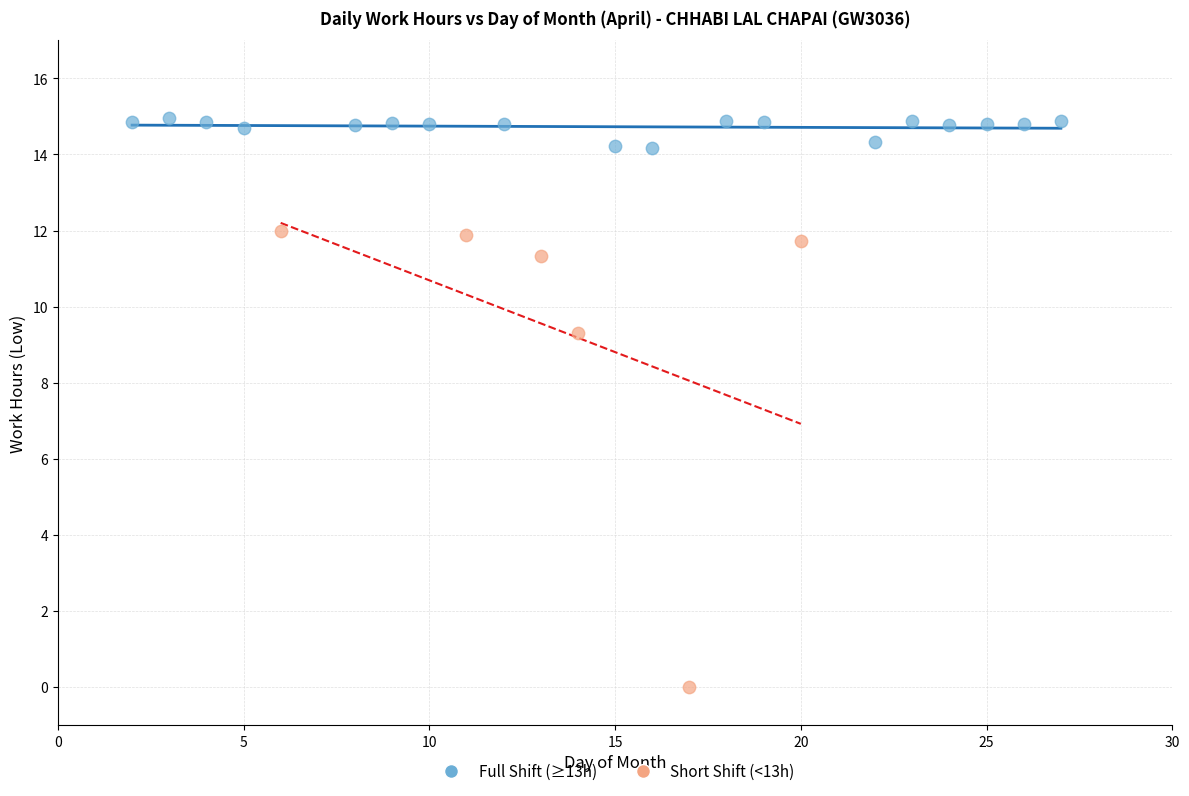

Which series contains the lowest Y value?

Short Shift (<13h)